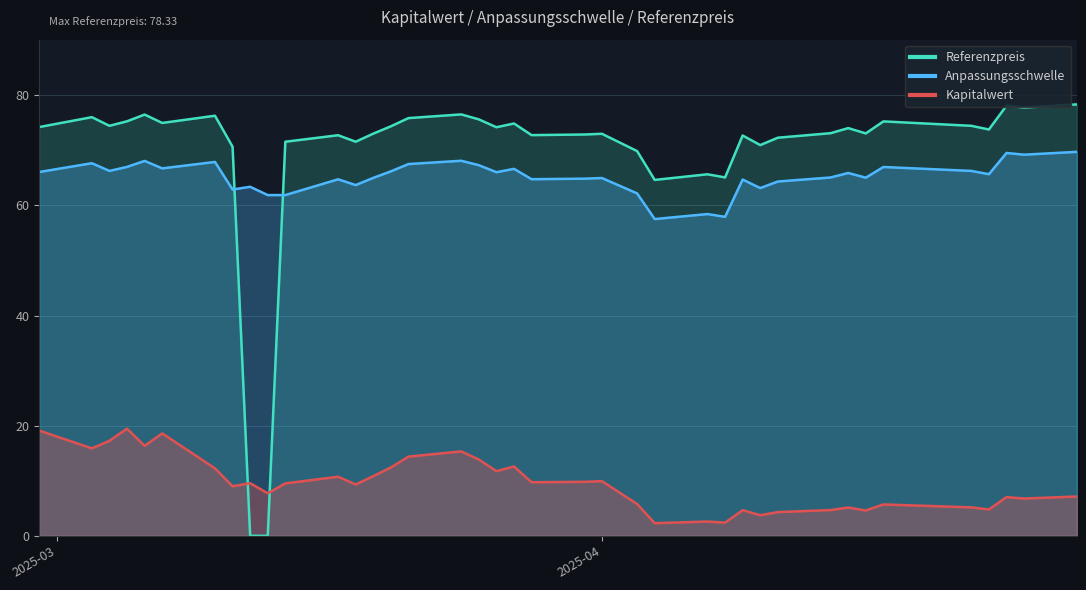

What is the difference between the highest and lowest values at 2025-04-03?

64.1